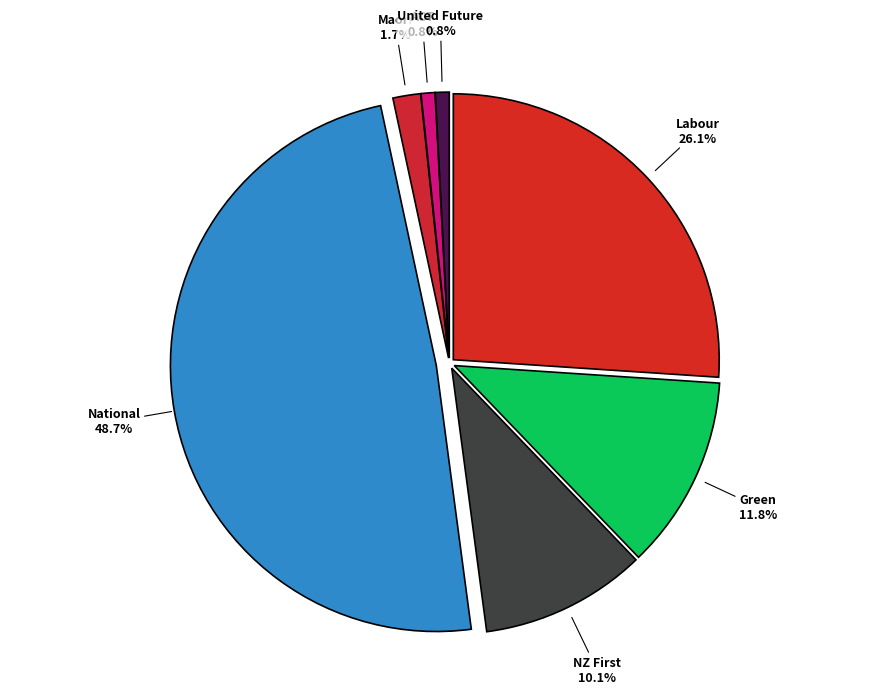

Does National represent more than half of the total?

No